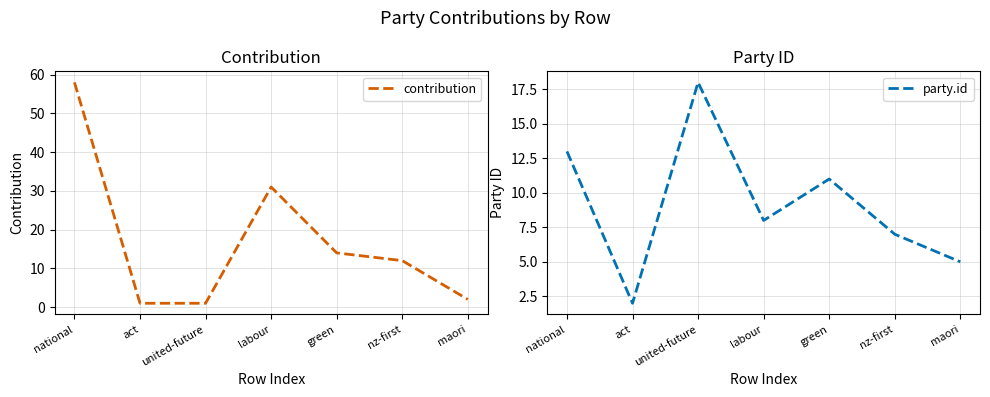

Which has a higher value, labour or national?

national